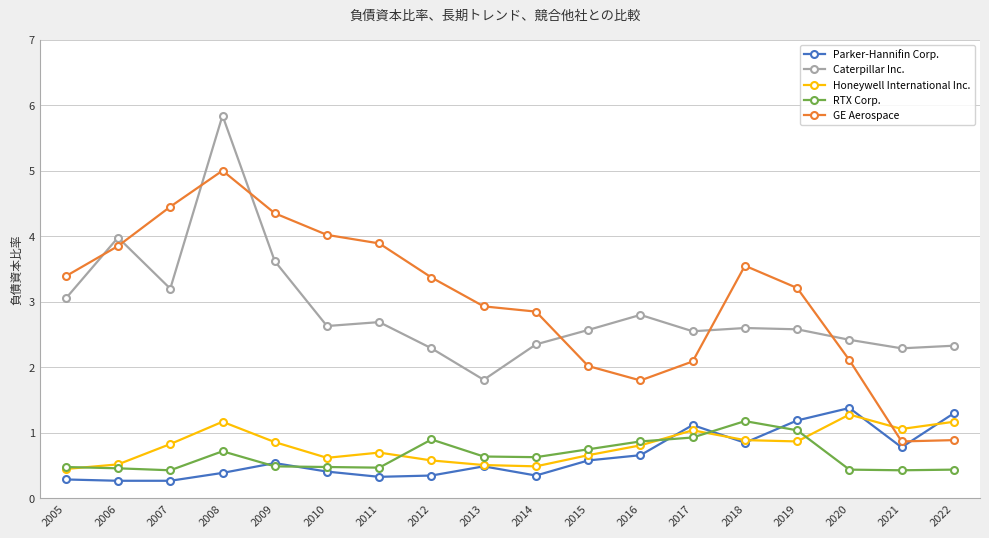

What is the total value across all series at 2006?

9.1